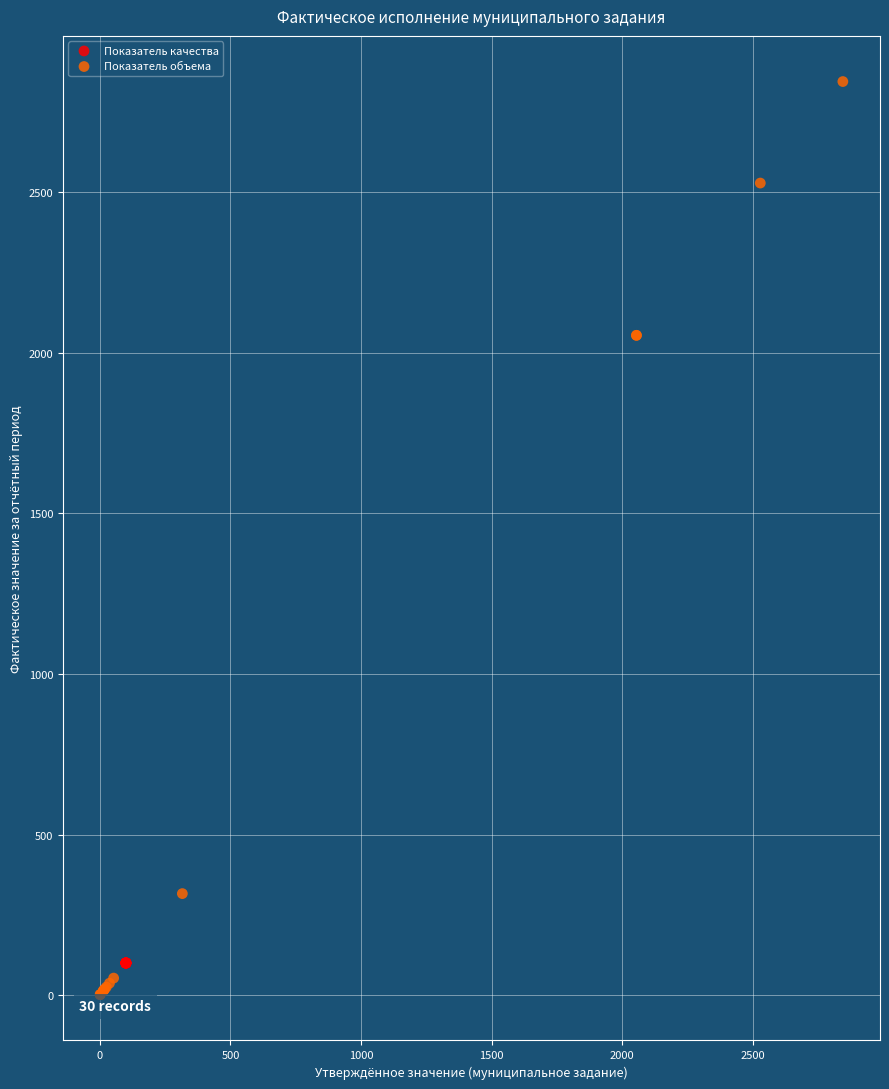

Which series contains the highest Y value?

Показатель объема